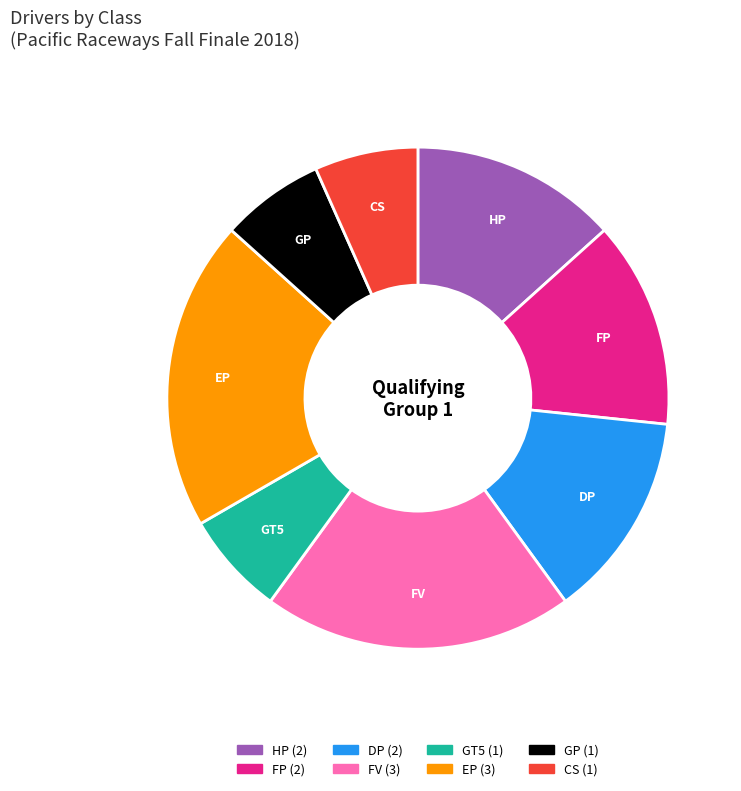

Do CS and DP together represent more than half of the pie?

No